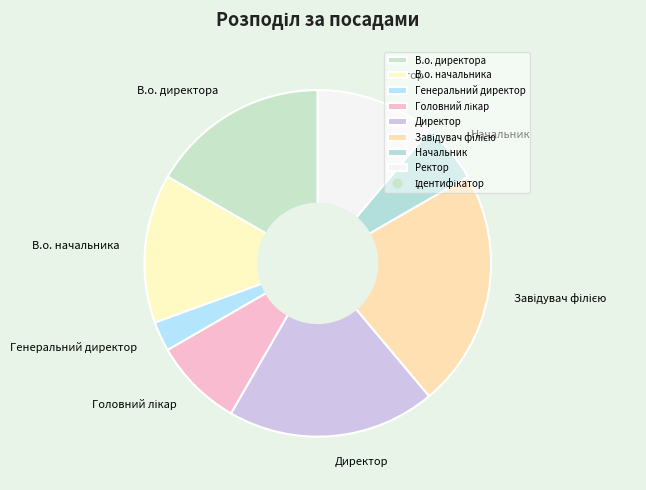

True or false: Начальник accounts for 6% of the total.

True